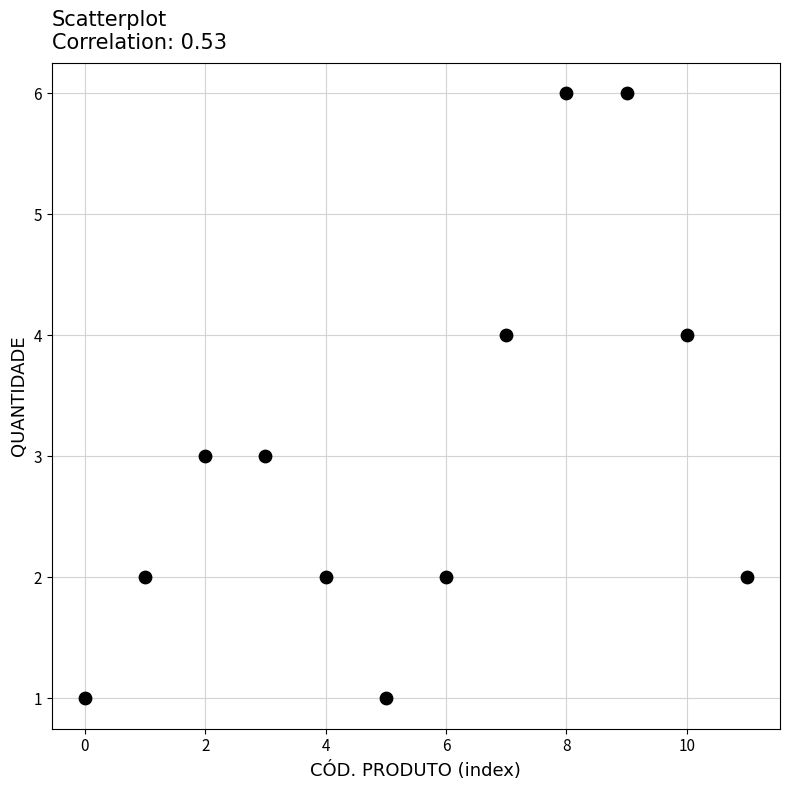

What is the average Y value?

3